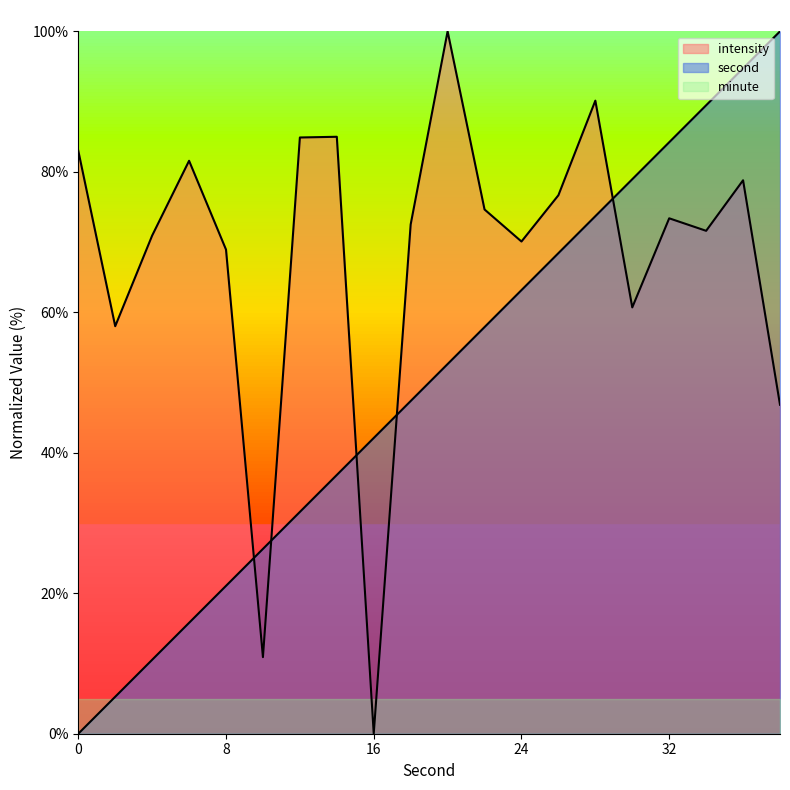

How many data points in second are less than 52?

10